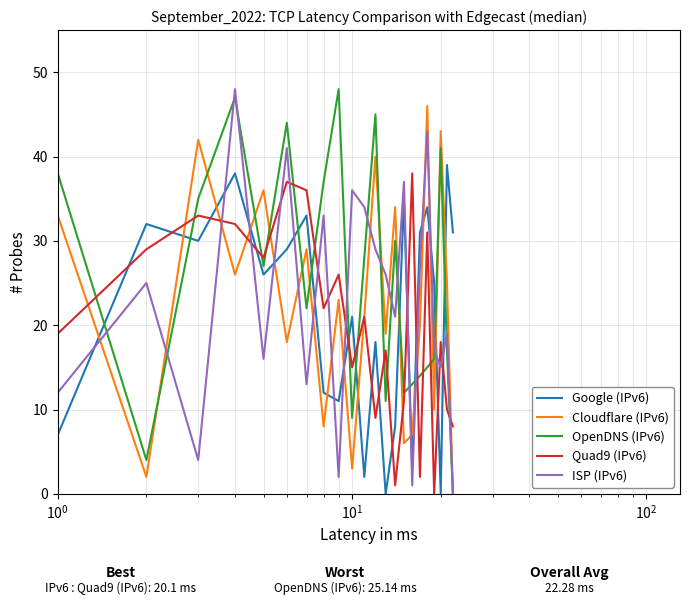

True or false: Quad9 (IPv6) and ISP (IPv6) cross at least once.

True